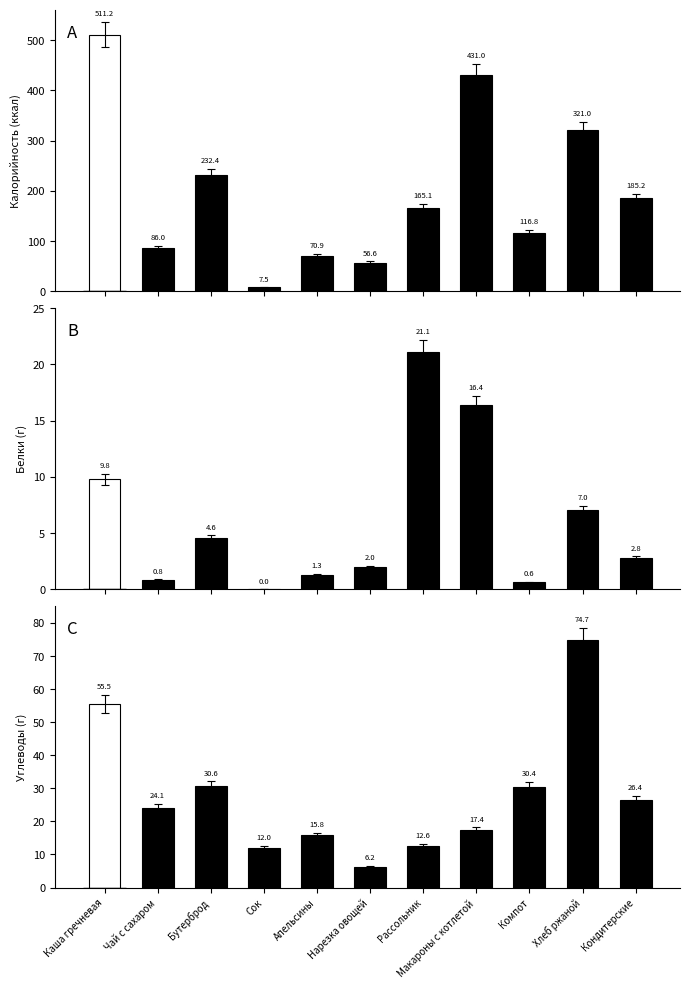

What is the label of the 3rd bar from the right?

Компот